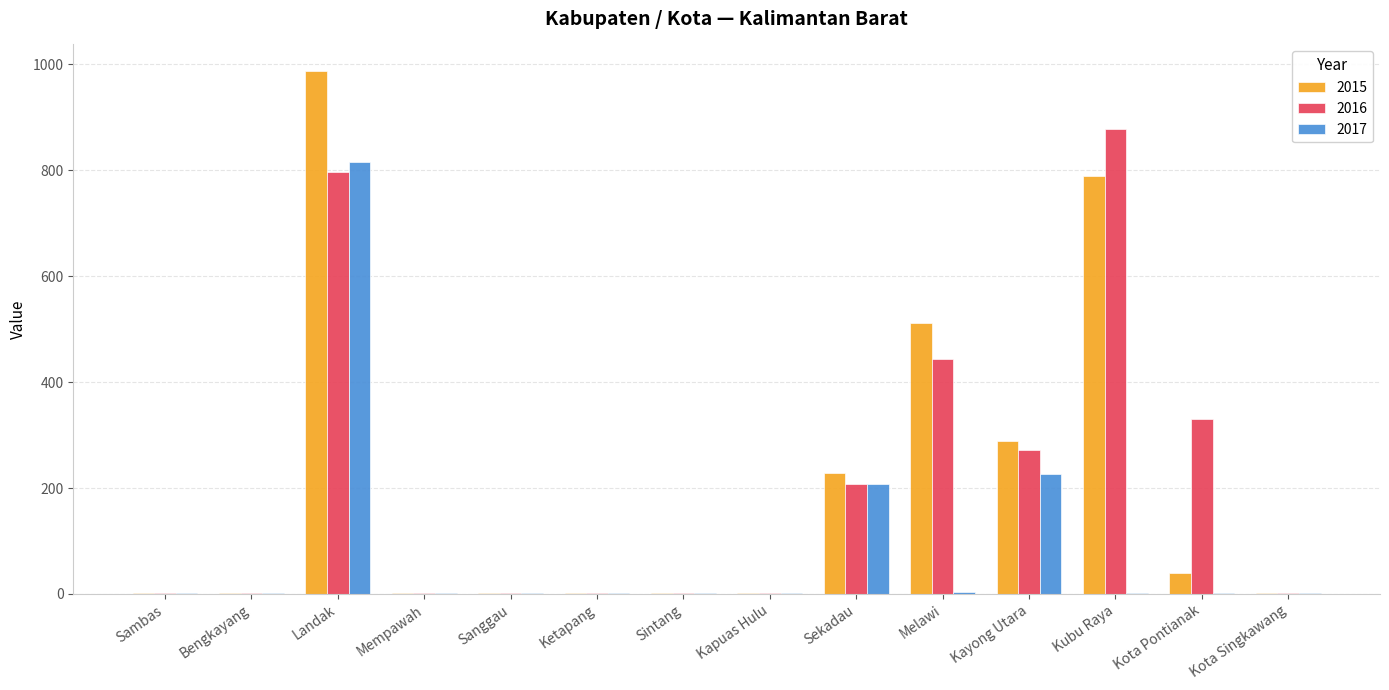

What is the total value across all series at Sekadau?

643.0